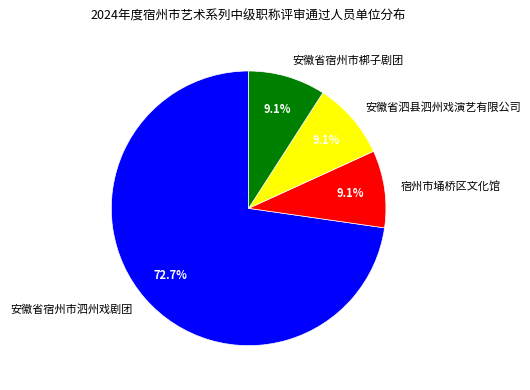

What is the largest slice in the pie chart?

安徽省宿州市泗州戏剧团